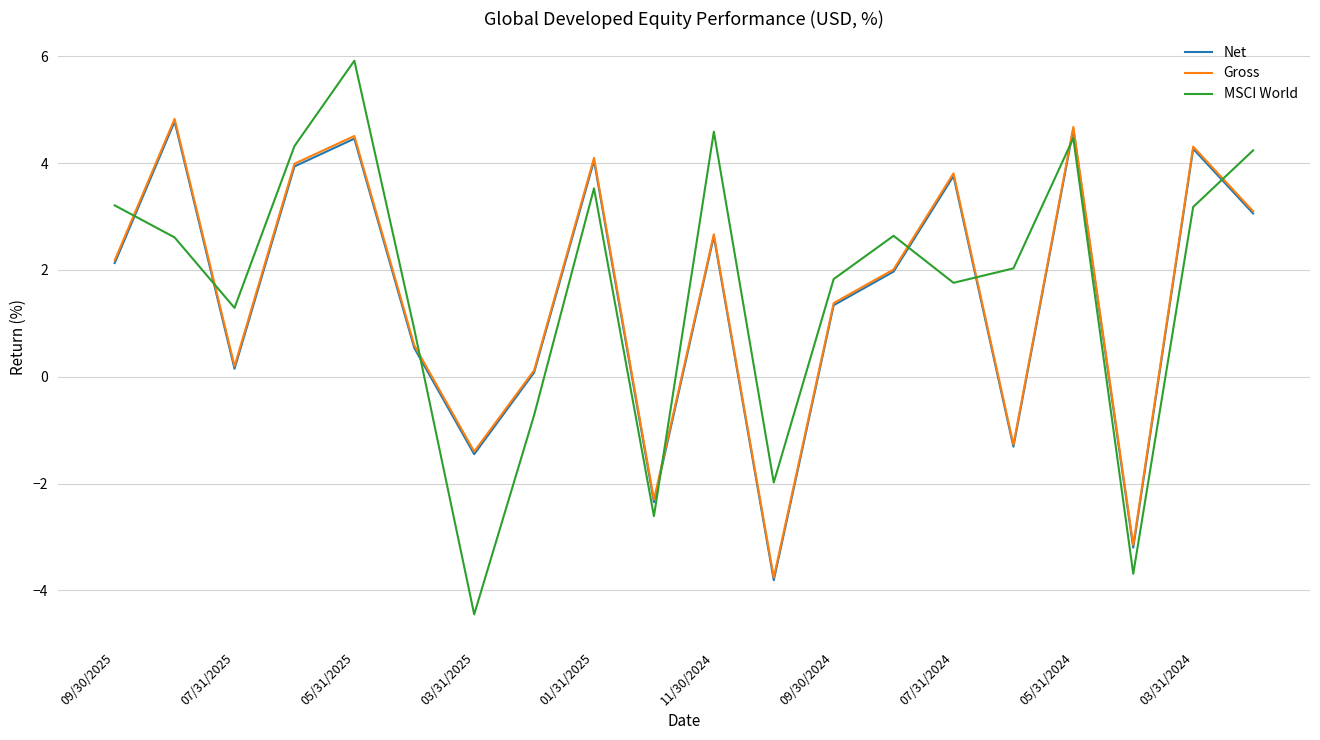

What is the greatest value displayed?

5.9